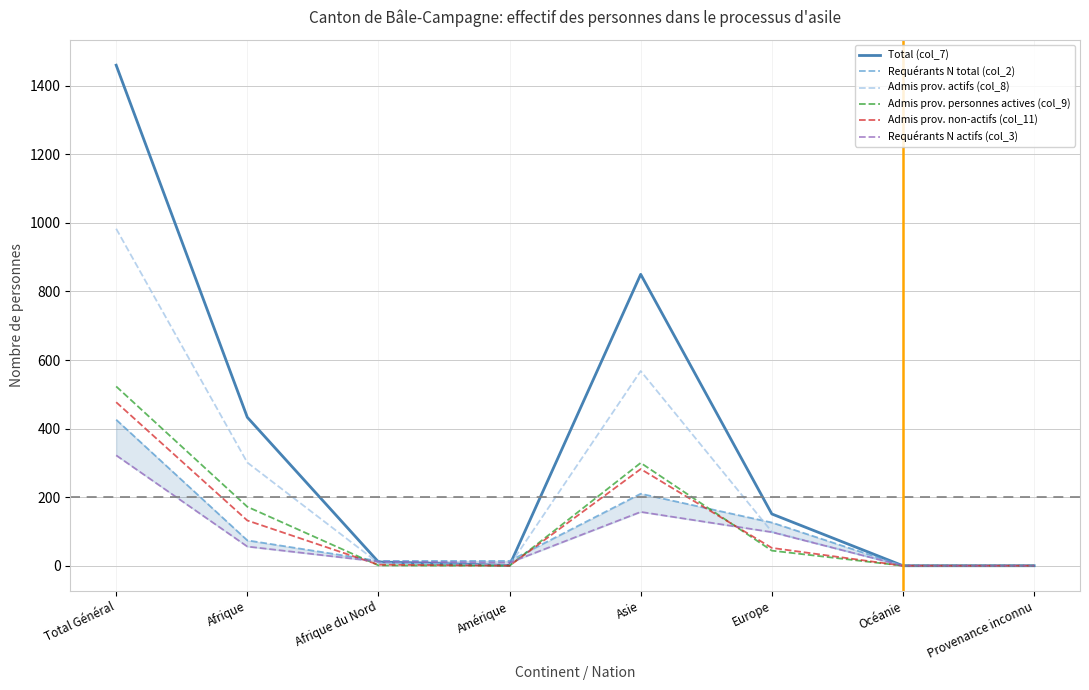

Which series changed the most between Afrique and Asie?

Total (col_7)